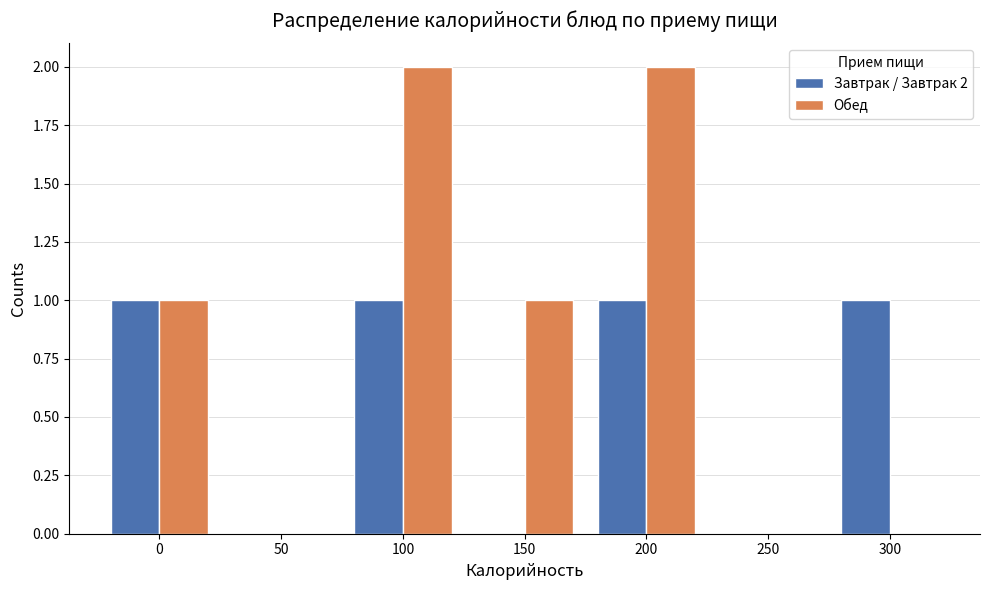

Reading right to left, transcribe all the data shown in this chart.

Завтрак / Завтрак 2: 300=1	250=0	200=1	150=0	100=1	50=0	0=1
Обед: 300=0	250=0	200=2	150=1	100=2	50=0	0=1